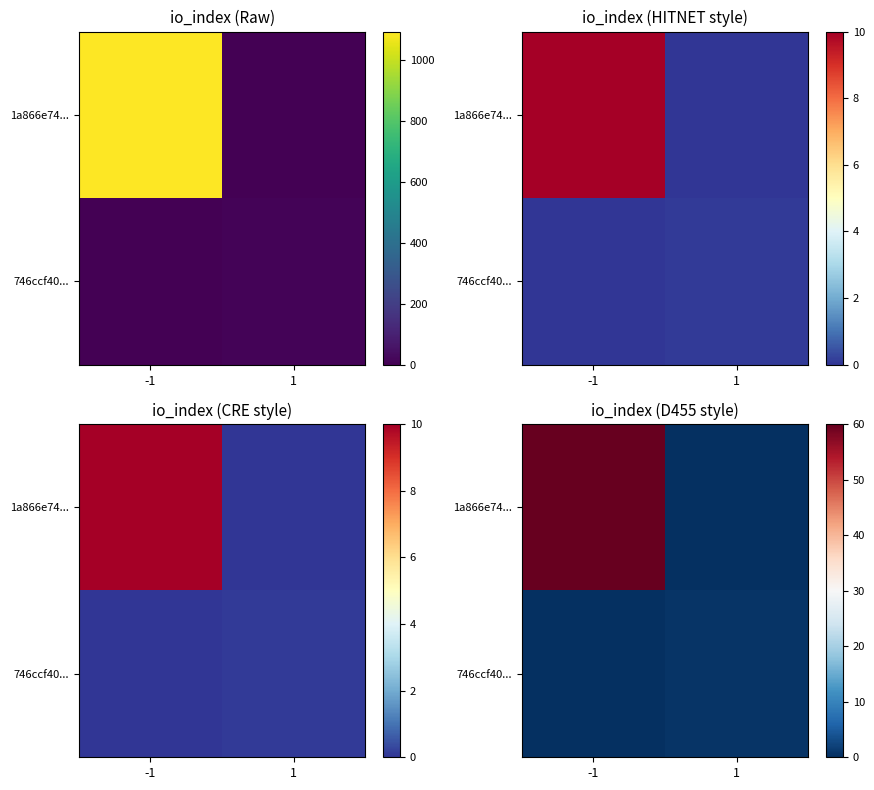

At which label is 746ccf40... closest to 0?

-1